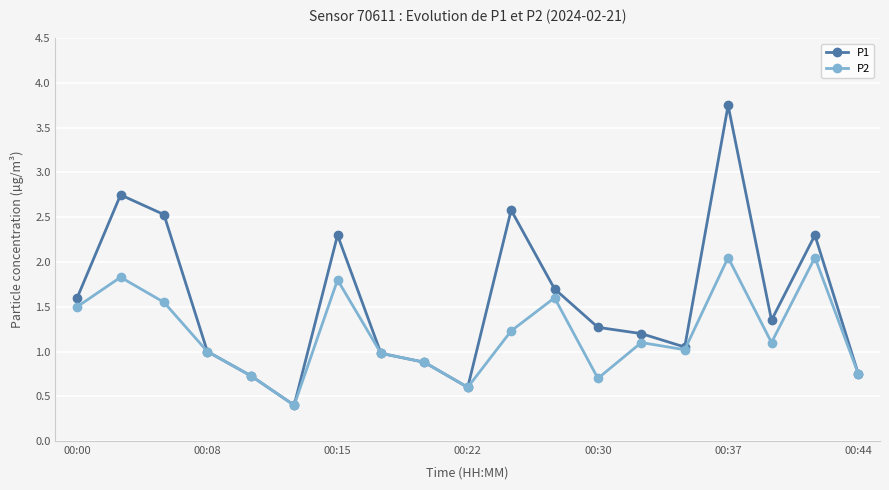

At how many categories does at least one series exceed 2?

6